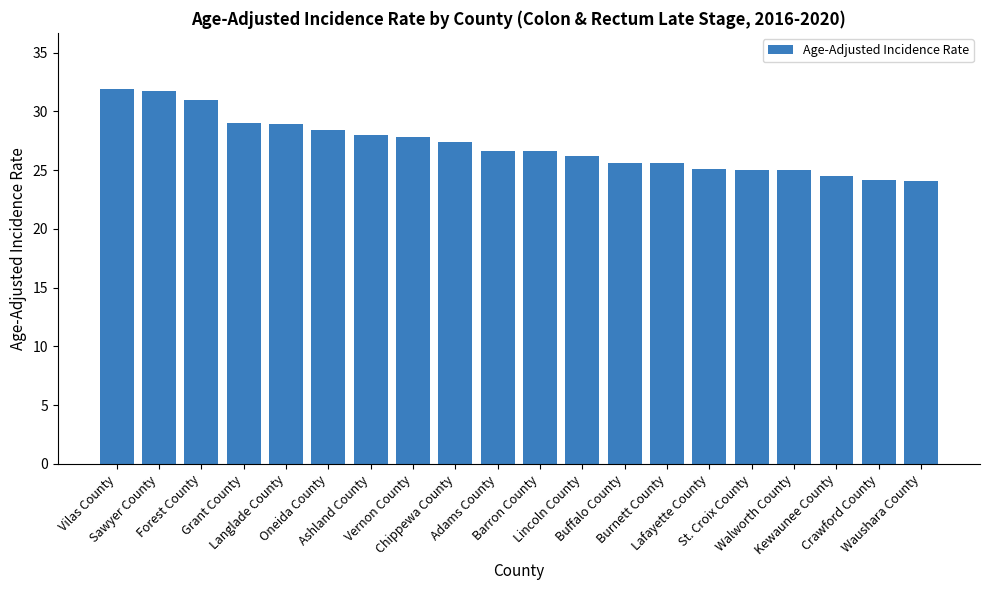

What is the value of the 8th bar from the left?

27.8